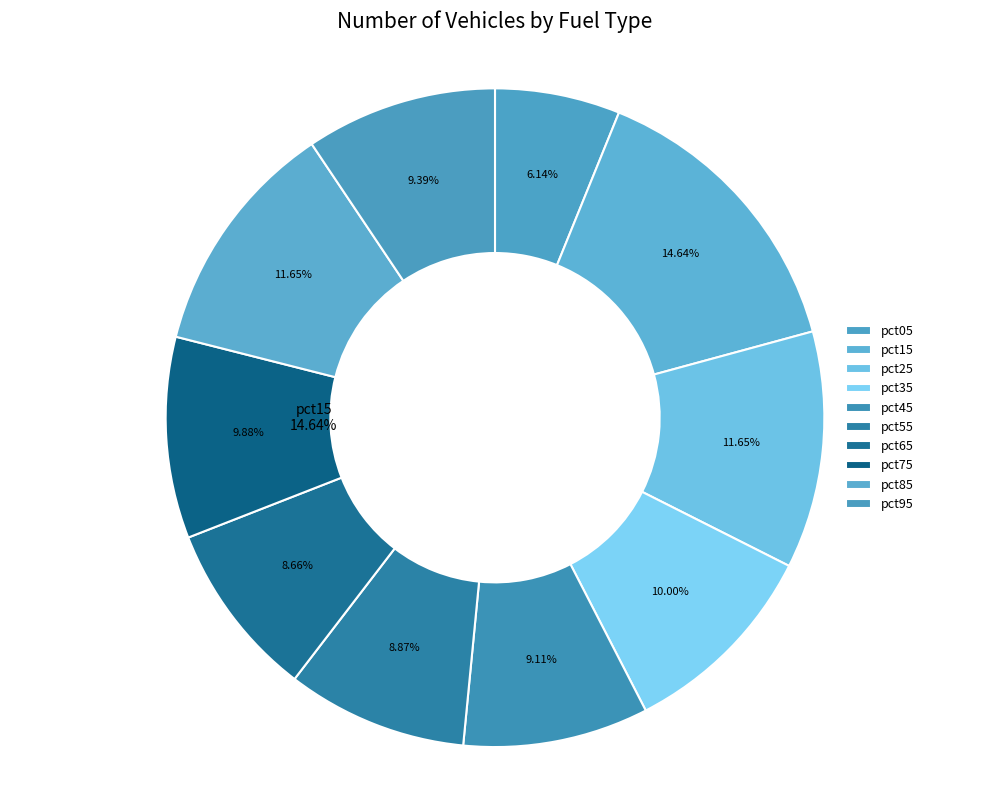

To the nearest percent, what percentage of the pie is pct25?

12%